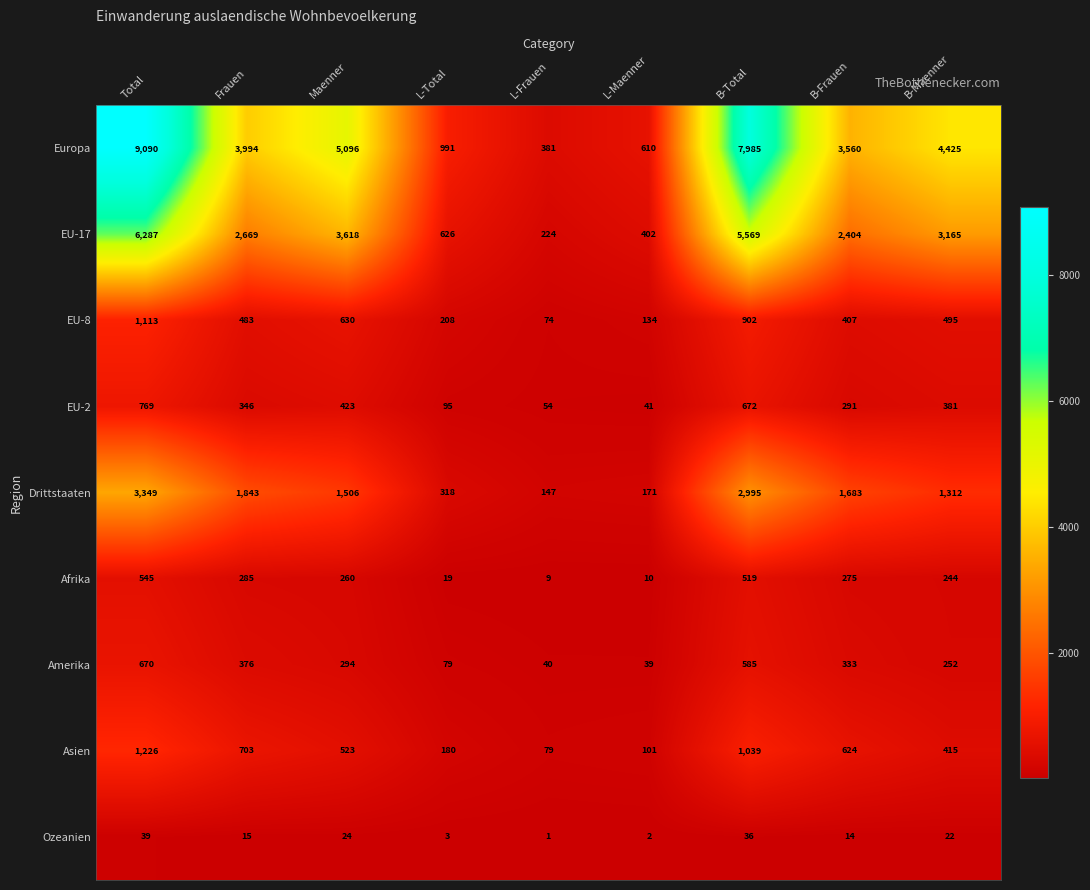

Which category has the highest value across all series?

Total